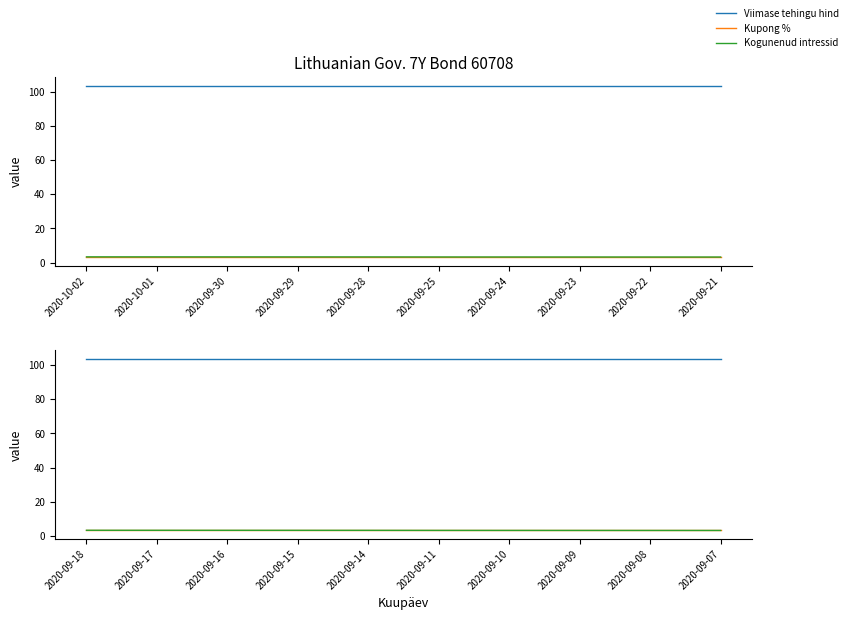

Is the value of Kupong % at 2020-09-07 greater than the value of Kogunenud intressid at 2020-09-09?

Yes